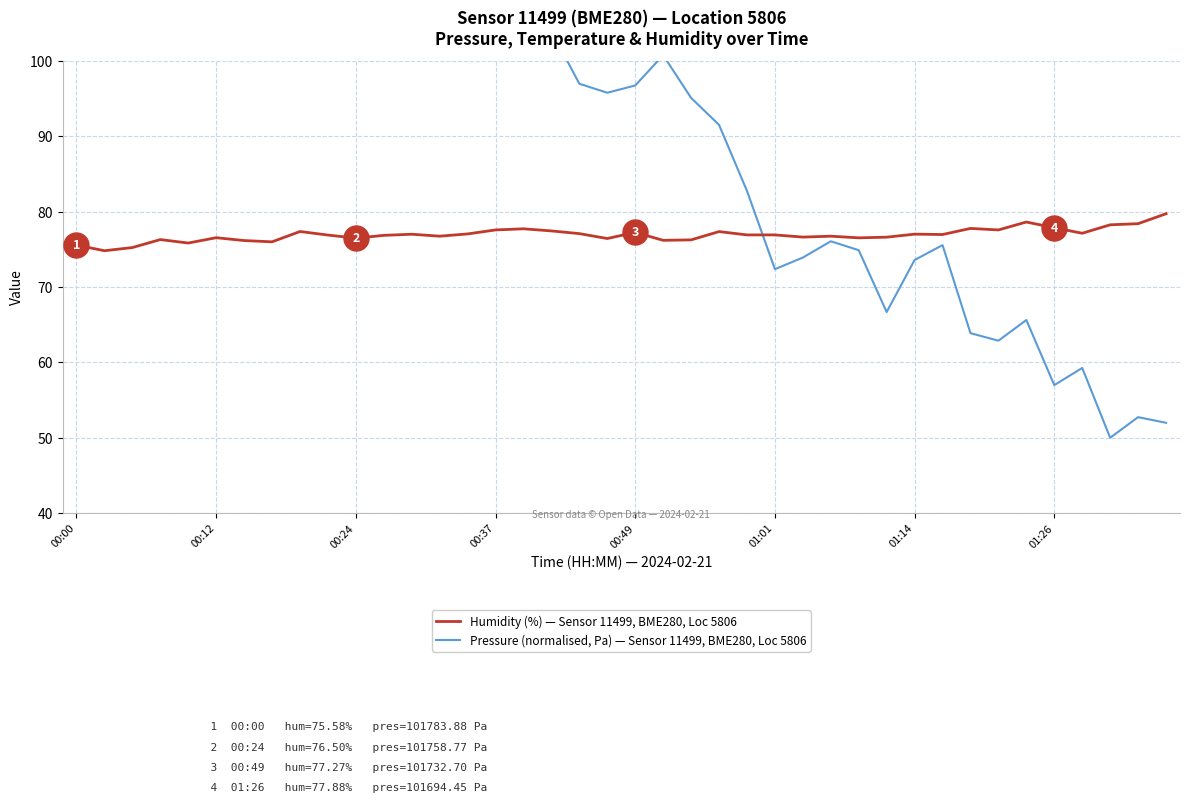

At which category is the sum across all series the highest?

00:00